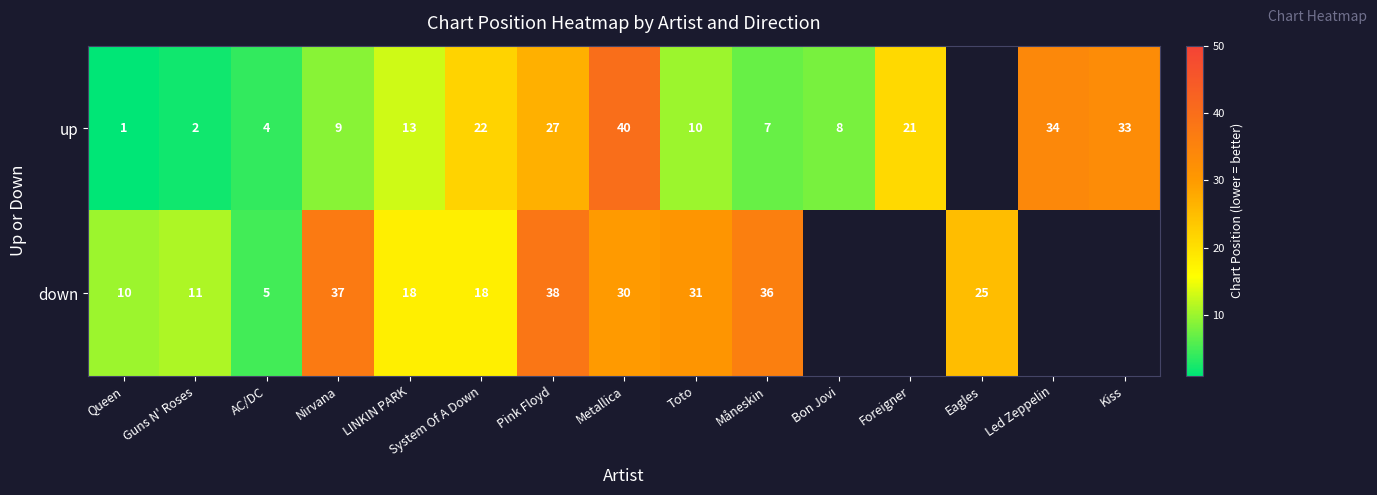

What is the total value across all series at AC/DC?

9